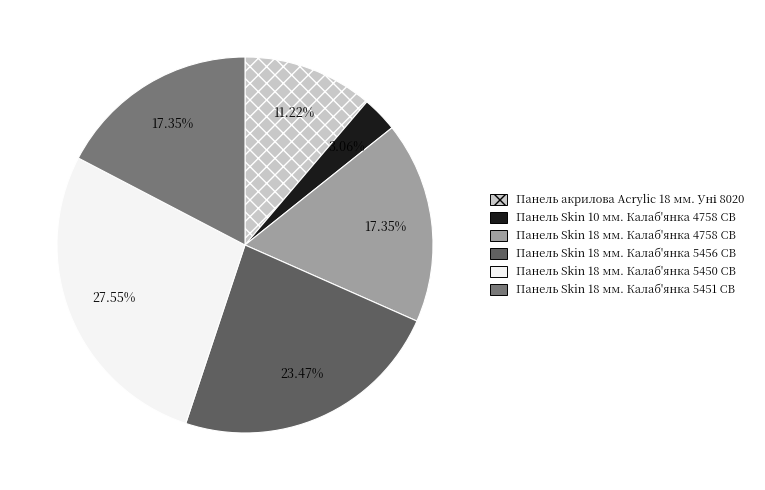

How many segments does this pie chart have?

6